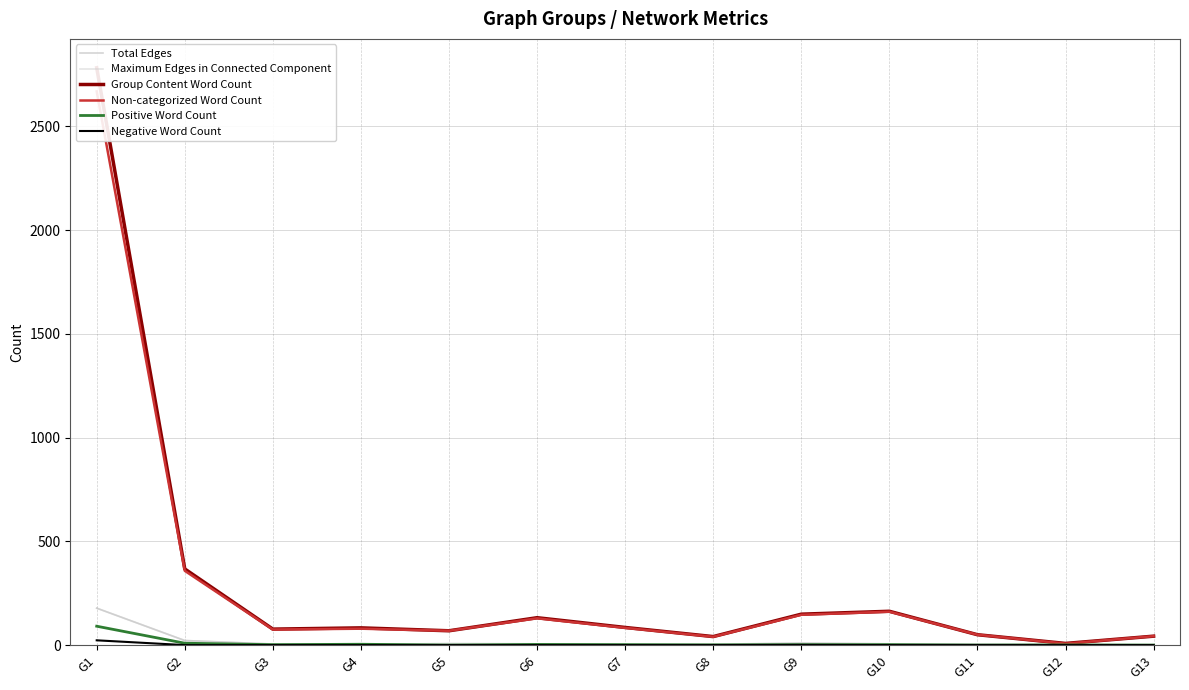

What is the average value of the Negative Word Count series?

2